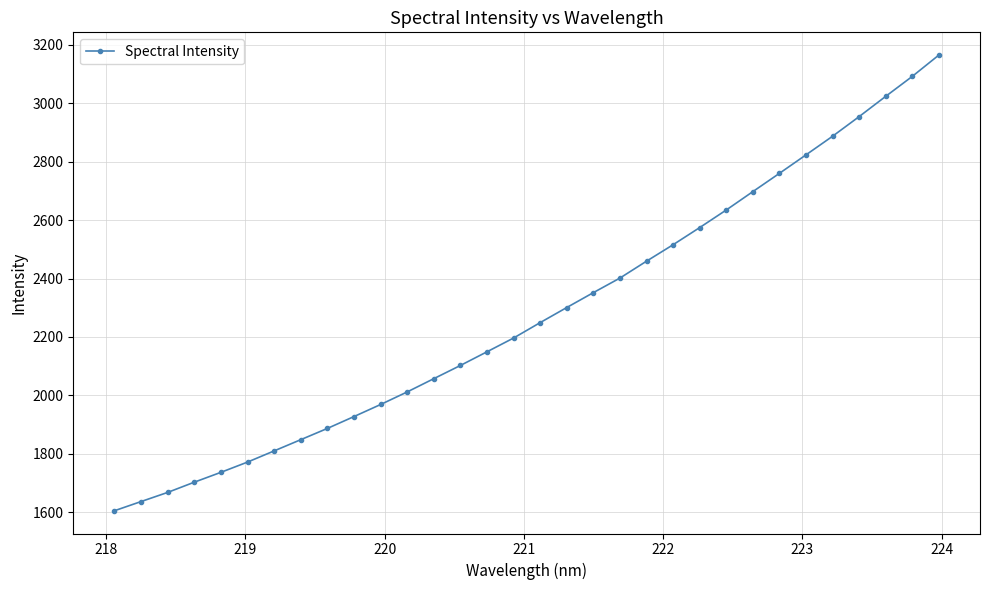

Reading left to right, what are all the values shown in this chart?

1605.5	1637.0	1668.3	1703.3	1737.0	1772.1	1810.3	1848.7	1887.2	1927.8	1969.0	2012.0	2057.4	2102.6	2149.4	2196.5	2249.2	2300.8	2351.8	2401.6	2459.4	2515.7	2574.3	2634.4	2697.3	2759.8	2823.0	2886.7	2953.9	3023.2	3091.4	3164.3